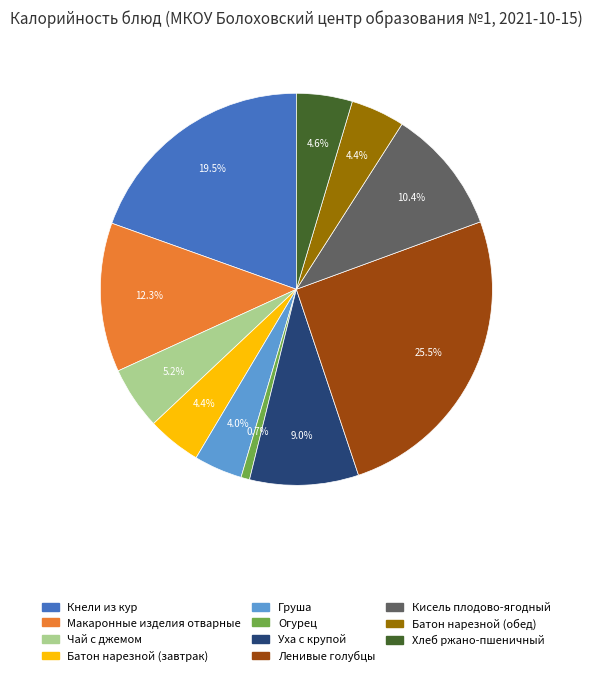

Is the sum of Хлеб ржано-пшеничный and Уха с крупой greater than half?

No